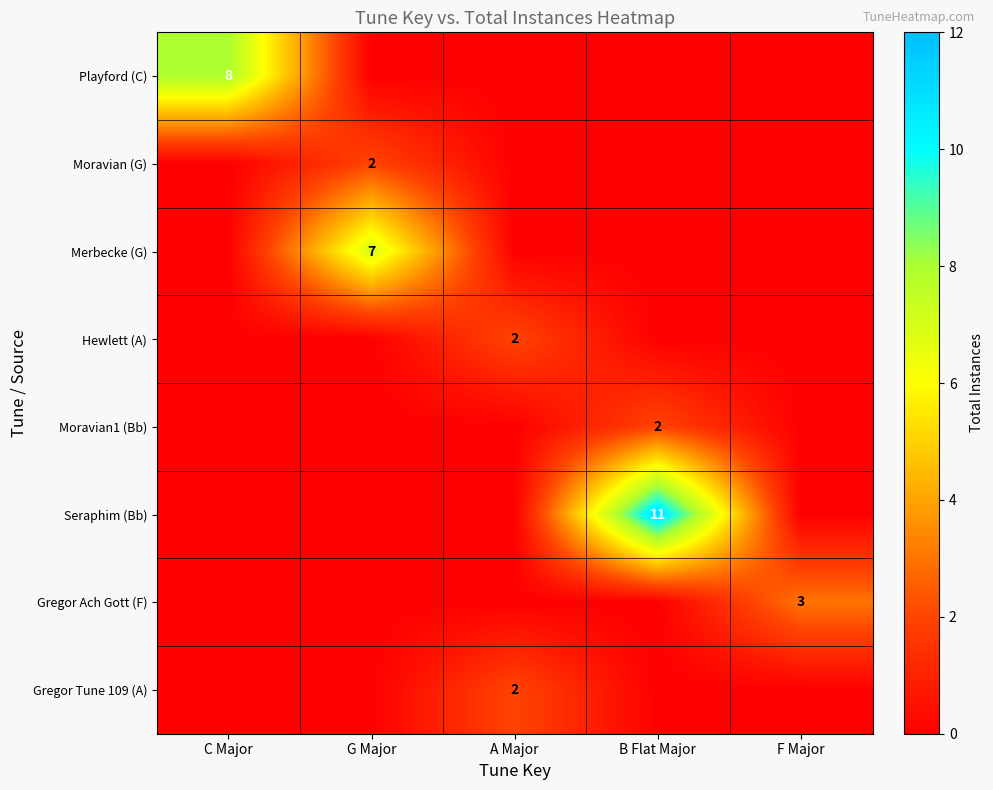

Between F Major and A Major, which is larger?

F Major